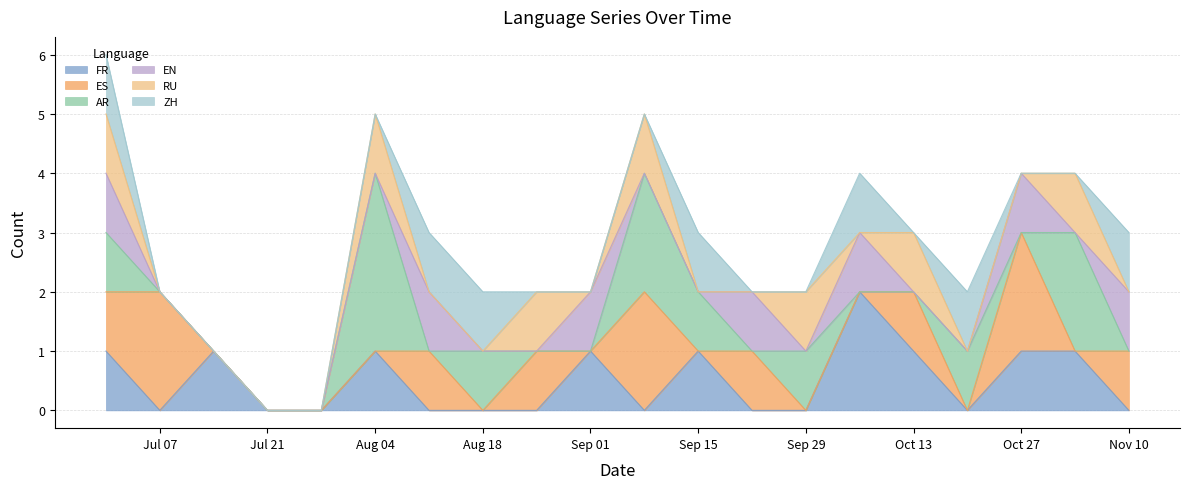

Reading left to right, extract all data points from this chart.

FR: 2023-06-30=1	2023-07-07=0	2023-07-14=1	2023-07-21=0	2023-07-28=0	2023-08-04=1	2023-08-11=0	2023-08-18=0	2023-08-25=0	2023-09-01=1	2023-09-08=0	2023-09-15=1	2023-09-22=0	2023-09-29=0	2023-10-06=2	2023-10-13=1	2023-10-20=0	2023-10-27=1	2023-11-03=1	2023-11-10=0
ES: 2023-06-30=1	2023-07-07=2	2023-07-14=0	2023-07-21=0	2023-07-28=0	2023-08-04=0	2023-08-11=1	2023-08-18=0	2023-08-25=1	2023-09-01=0	2023-09-08=2	2023-09-15=0	2023-09-22=1	2023-09-29=0	2023-10-06=0	2023-10-13=1	2023-10-20=0	2023-10-27=2	2023-11-03=0	2023-11-10=1
AR: 2023-06-30=1	2023-07-07=0	2023-07-14=0	2023-07-21=0	2023-07-28=0	2023-08-04=3	2023-08-11=0	2023-08-18=1	2023-08-25=0	2023-09-01=0	2023-09-08=2	2023-09-15=1	2023-09-22=0	2023-09-29=1	2023-10-06=0	2023-10-13=0	2023-10-20=1	2023-10-27=0	2023-11-03=2	2023-11-10=0
EN: 2023-06-30=1	2023-07-07=0	2023-07-14=0	2023-07-21=0	2023-07-28=0	2023-08-04=0	2023-08-11=1	2023-08-18=0	2023-08-25=0	2023-09-01=1	2023-09-08=0	2023-09-15=0	2023-09-22=1	2023-09-29=0	2023-10-06=1	2023-10-13=0	2023-10-20=0	2023-10-27=1	2023-11-03=0	2023-11-10=1
RU: 2023-06-30=1	2023-07-07=0	2023-07-14=0	2023-07-21=0	2023-07-28=0	2023-08-04=1	2023-08-11=0	2023-08-18=0	2023-08-25=1	2023-09-01=0	2023-09-08=1	2023-09-15=0	2023-09-22=0	2023-09-29=1	2023-10-06=0	2023-10-13=1	2023-10-20=0	2023-10-27=0	2023-11-03=1	2023-11-10=0
ZH: 2023-06-30=1	2023-07-07=0	2023-07-14=0	2023-07-21=0	2023-07-28=0	2023-08-04=0	2023-08-11=1	2023-08-18=1	2023-08-25=0	2023-09-01=0	2023-09-08=0	2023-09-15=1	2023-09-22=0	2023-09-29=0	2023-10-06=1	2023-10-13=0	2023-10-20=1	2023-10-27=0	2023-11-03=0	2023-11-10=1